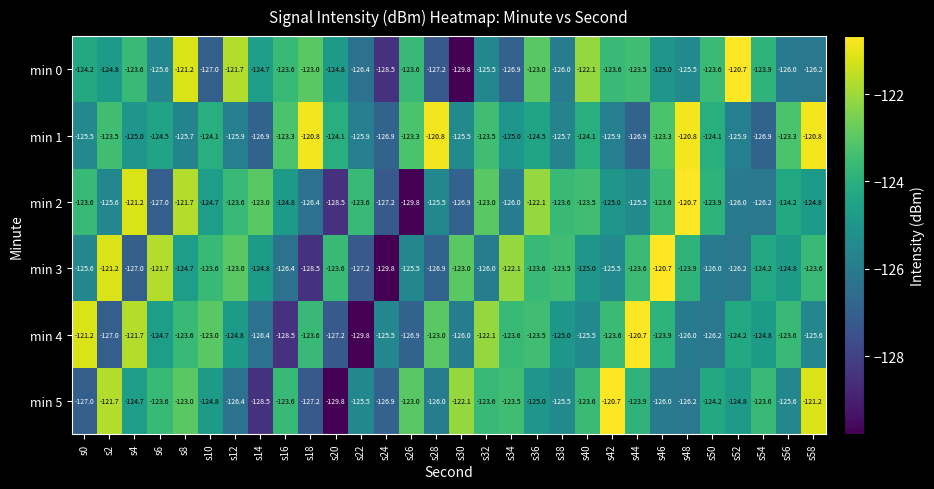

What is the minimum value shown in the chart?

-129.8